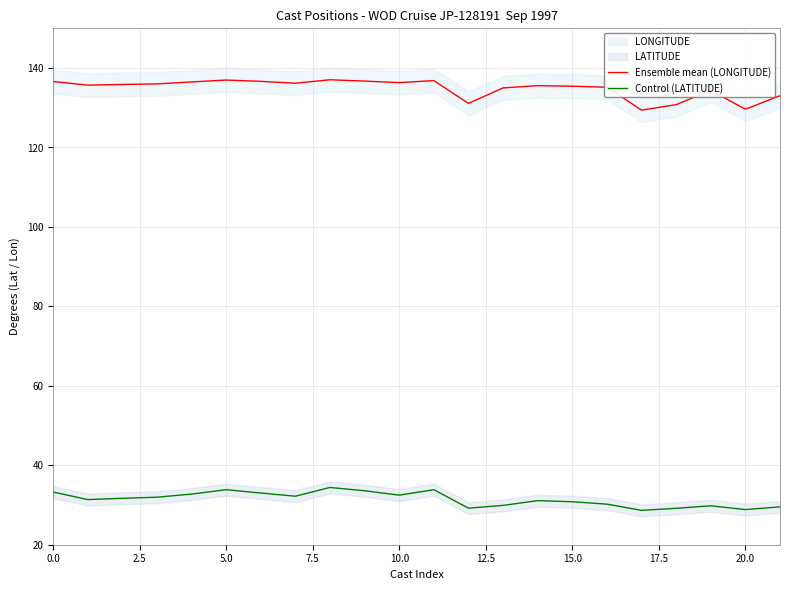

Is this an area chart (filled region under the line)?

No